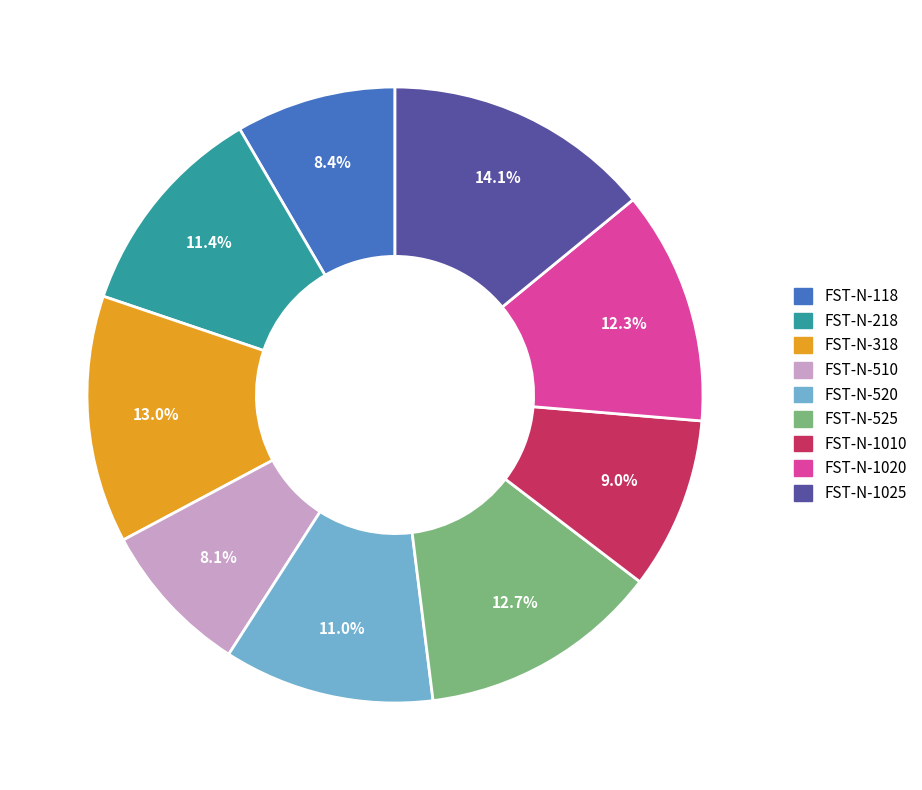

How much of the chart is everything except FST-N-118?

91.6%